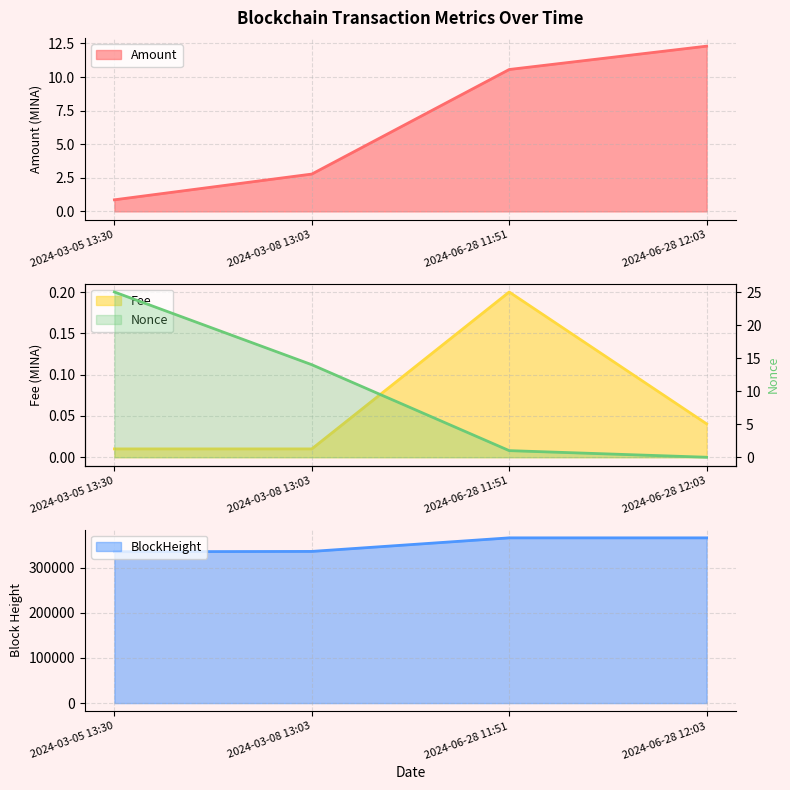

Is it true that Amount equals 6.3 at 2024-06-28 11:51?

False